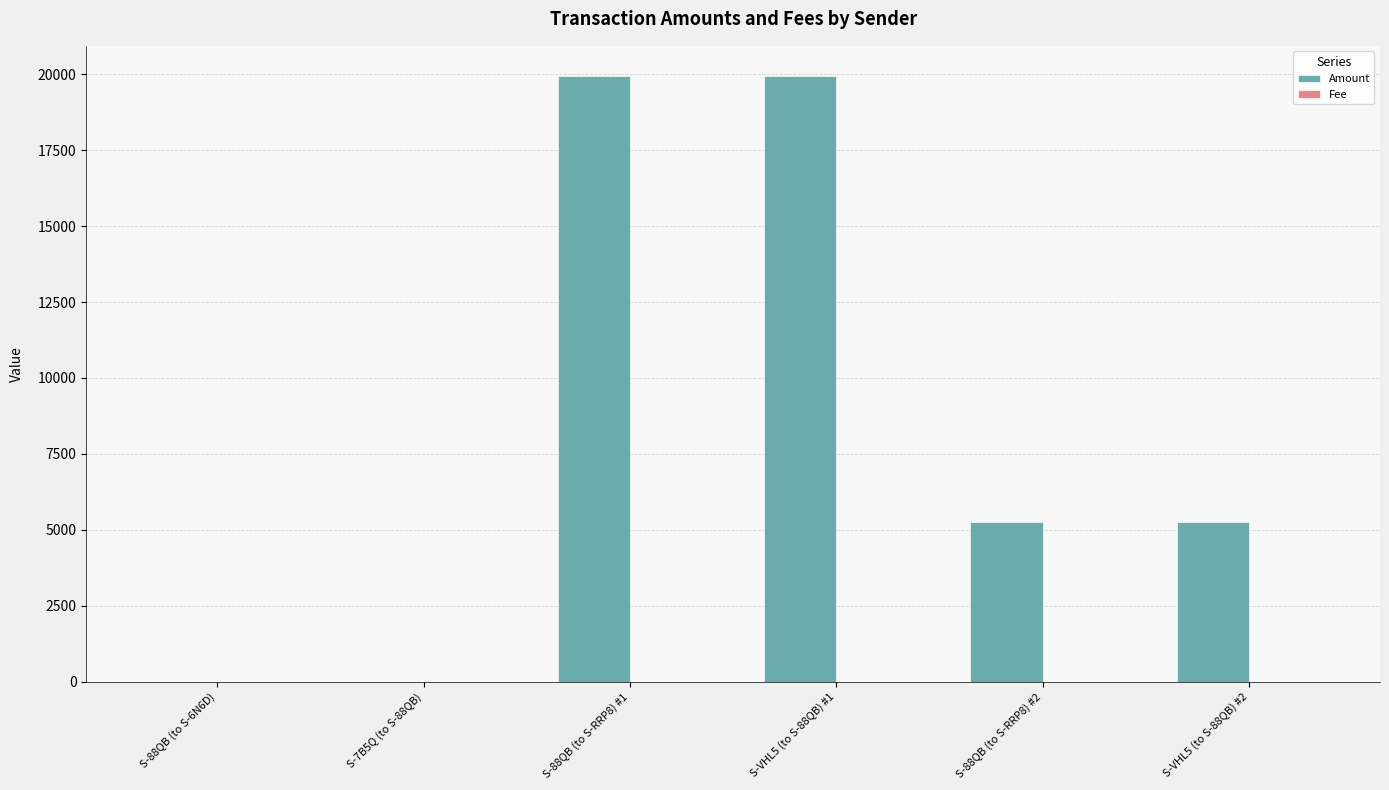

Count the number of categories in the chart.

6